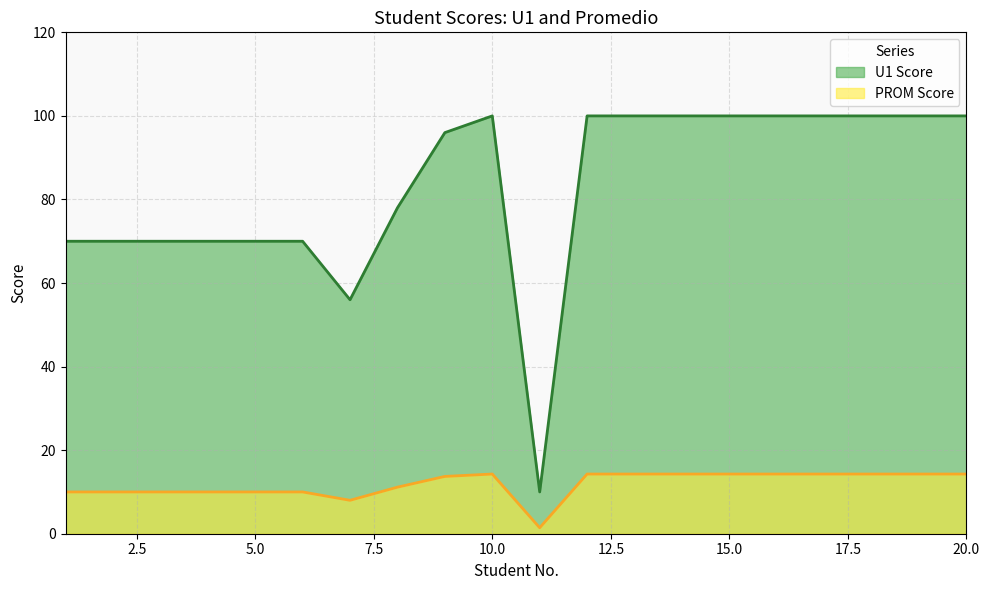

How many interior local peaks does the PROM Score series have?

1